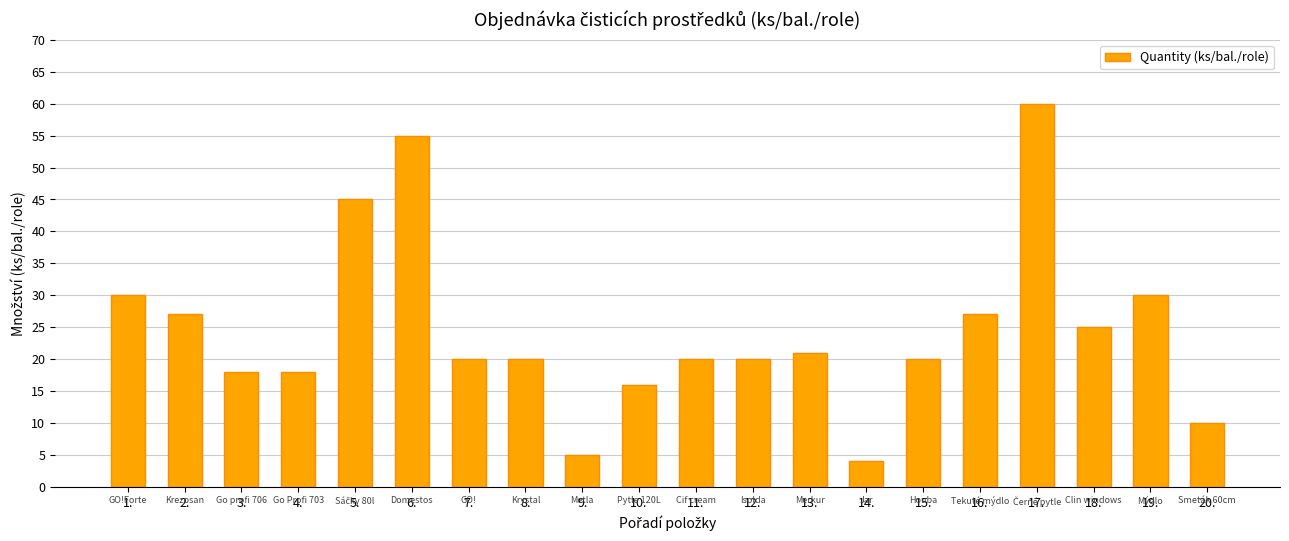

What is the difference between the second highest and minimum values?

51